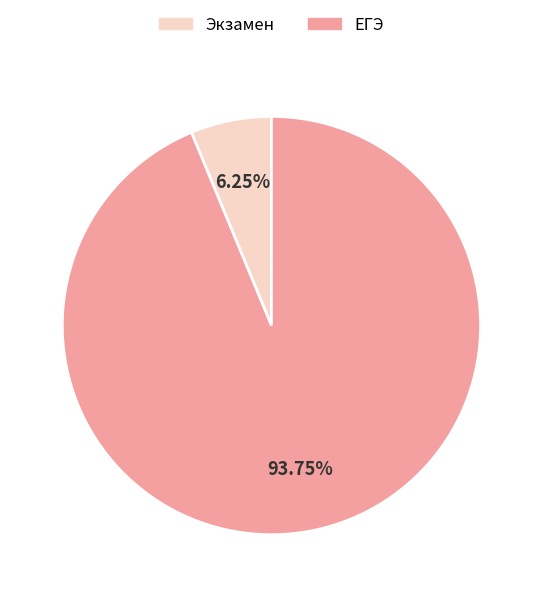

To the nearest percent, what is the average slice percentage?

50%